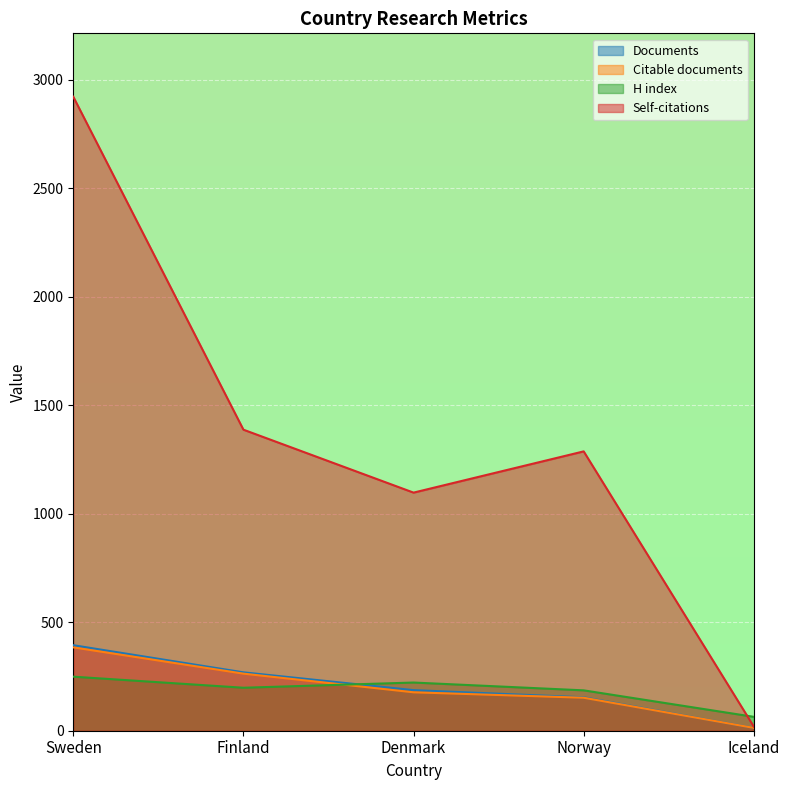

Which label corresponds to the largest value in the chart?

Sweden